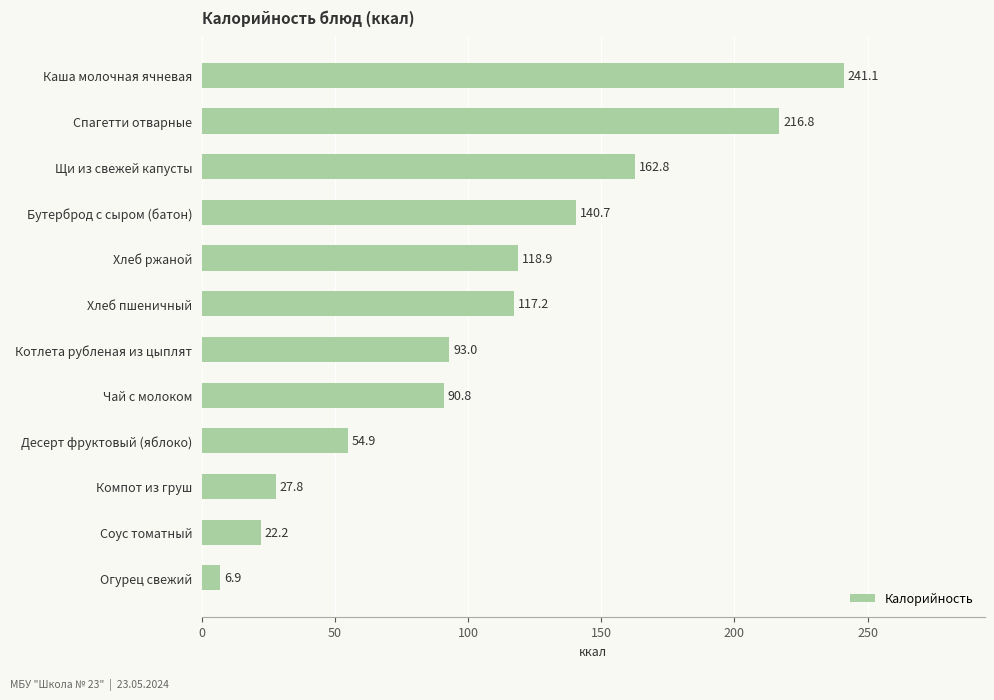

Is it true that the value at Огурец свежий is 6.9?

True